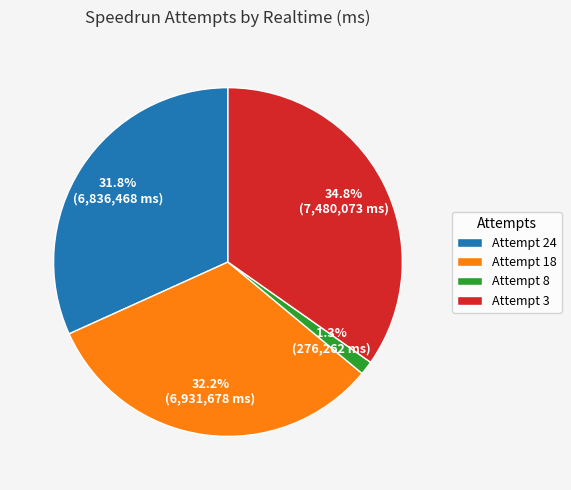

What percentage is the Attempt 8 slice, to the nearest percent?

1%